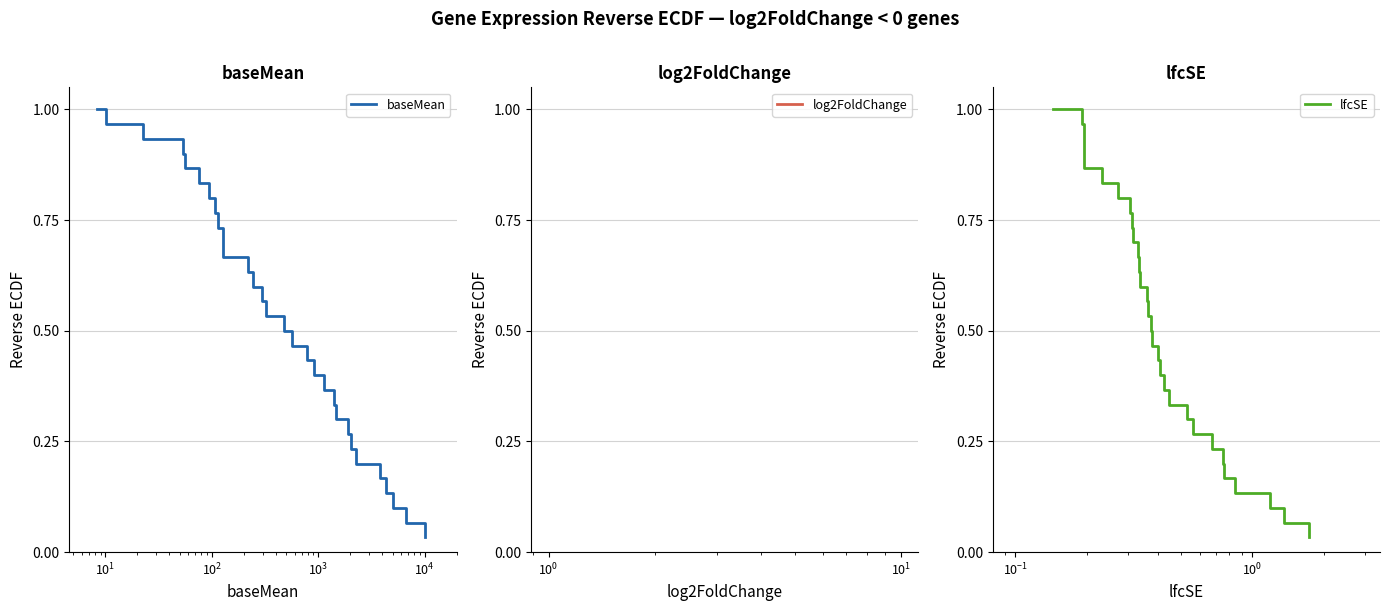

True or false: log2FoldChange has more than 0 points higher than both neighbors.

False